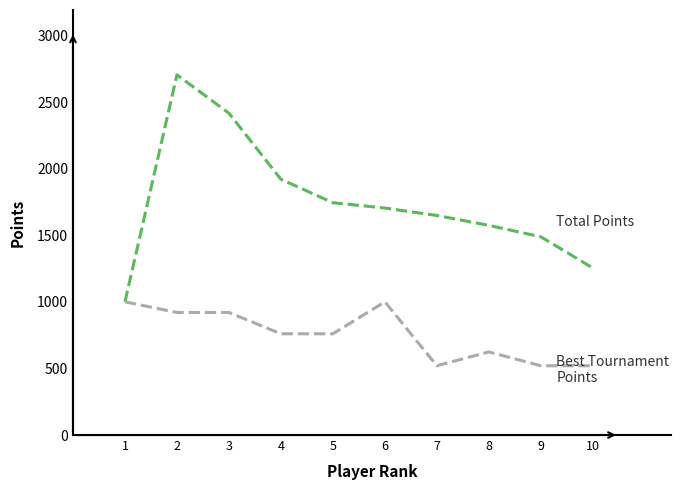

What is the total value across all series at 1?

2000